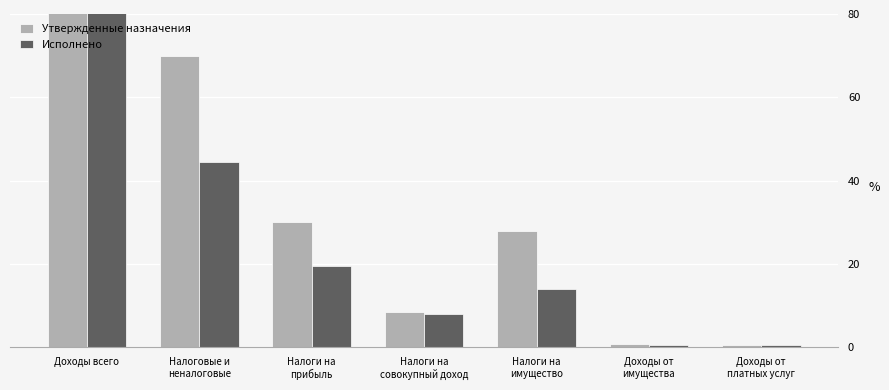

Is it true that Исполнено equals 0.4 at Доходы от
имущества?

True